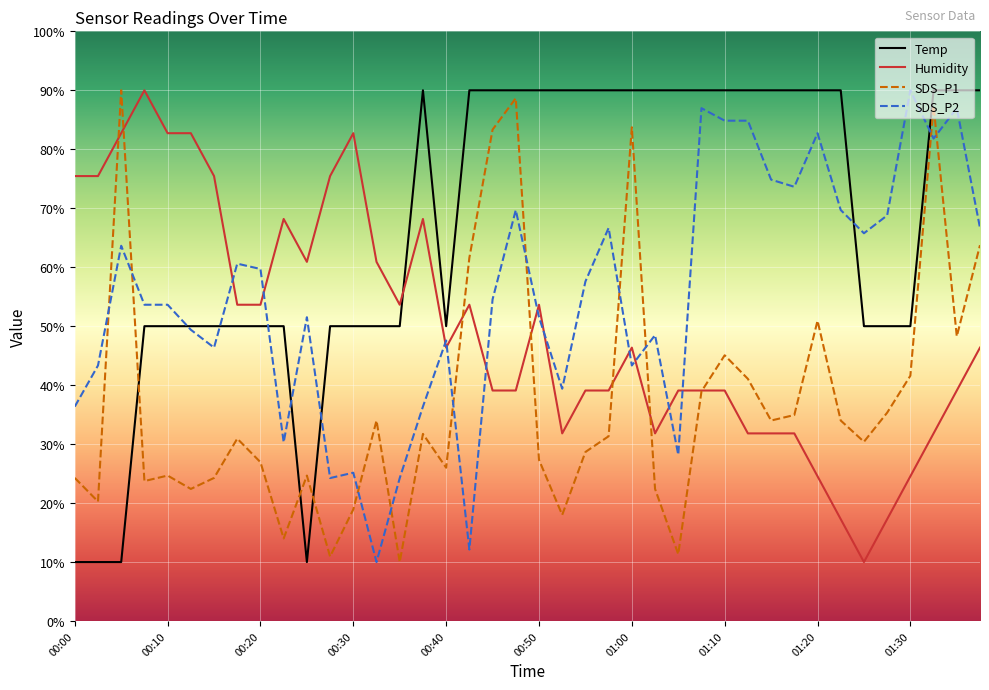

Rank the series by their average value, from highest to lowest.

Temp, SDS_P2, Humidity, SDS_P1